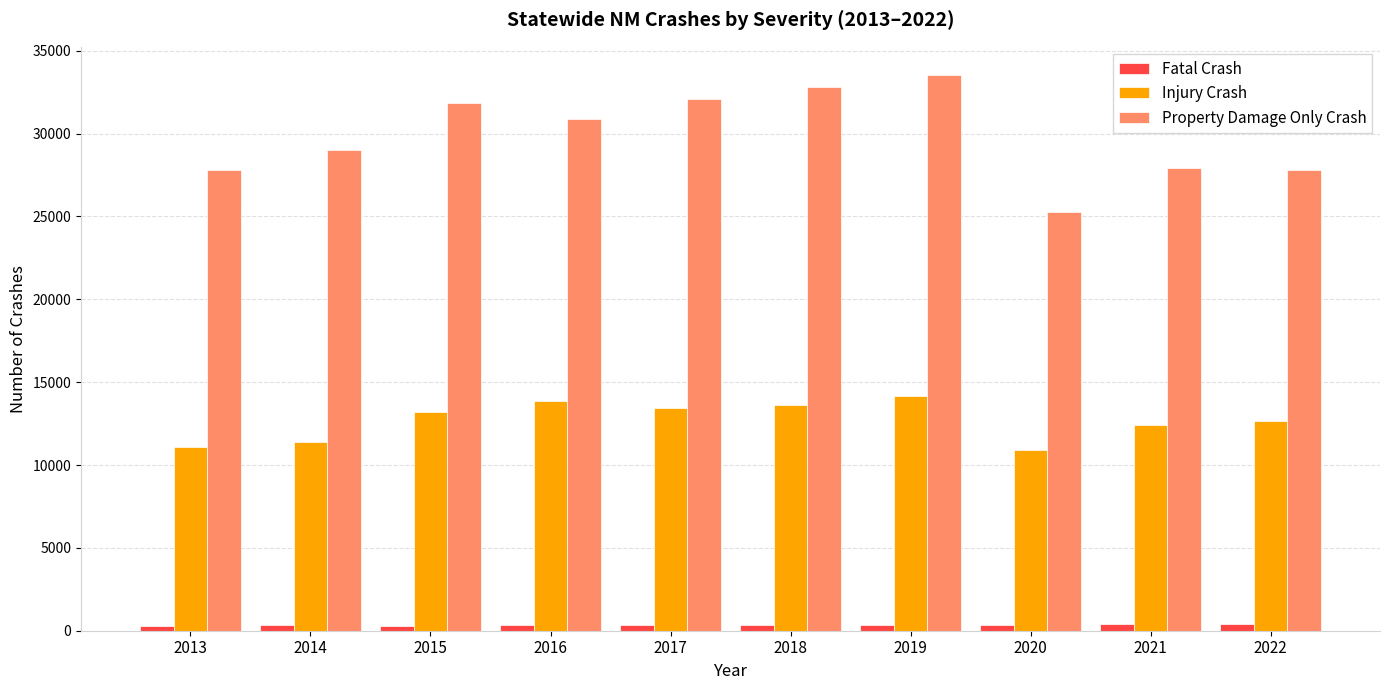

What is the value of the Injury Crash bar at the 8th from the left?

10910